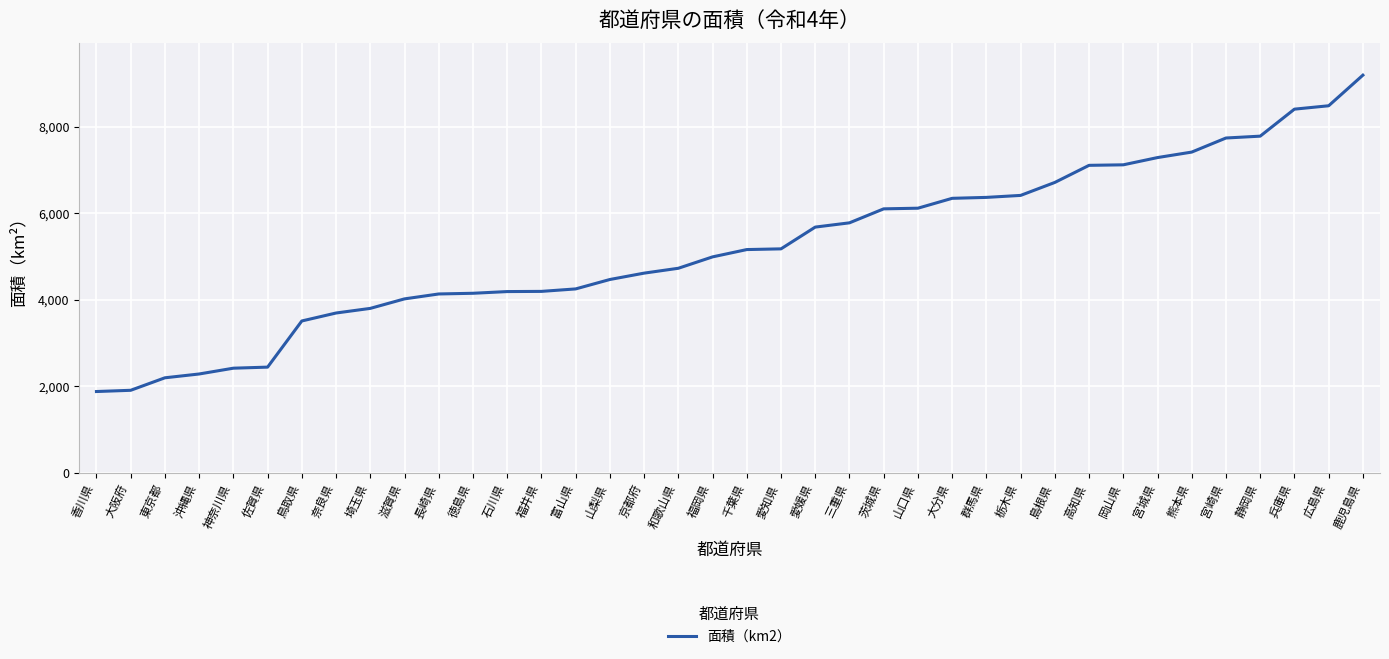

What is the change in value from 大阪府 to 和歌山県?

+2819.3